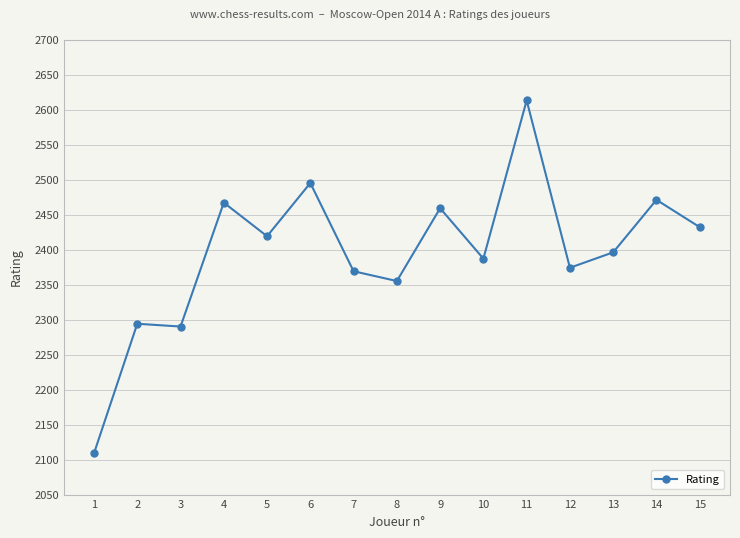

The value at 3 is 2290. True or false?

True